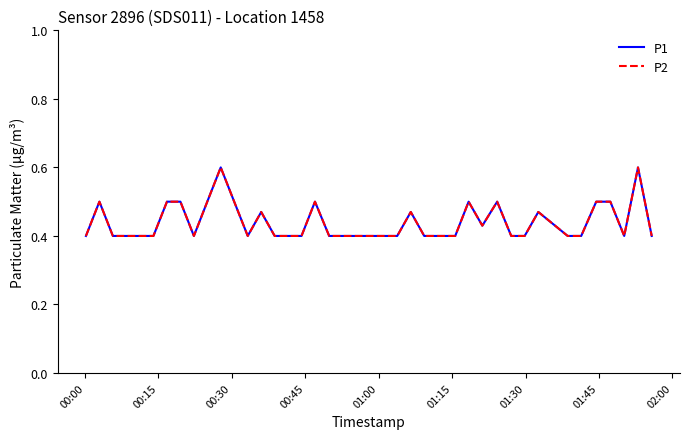

What is the value of the P1 point at the 8th from the left?

0.5